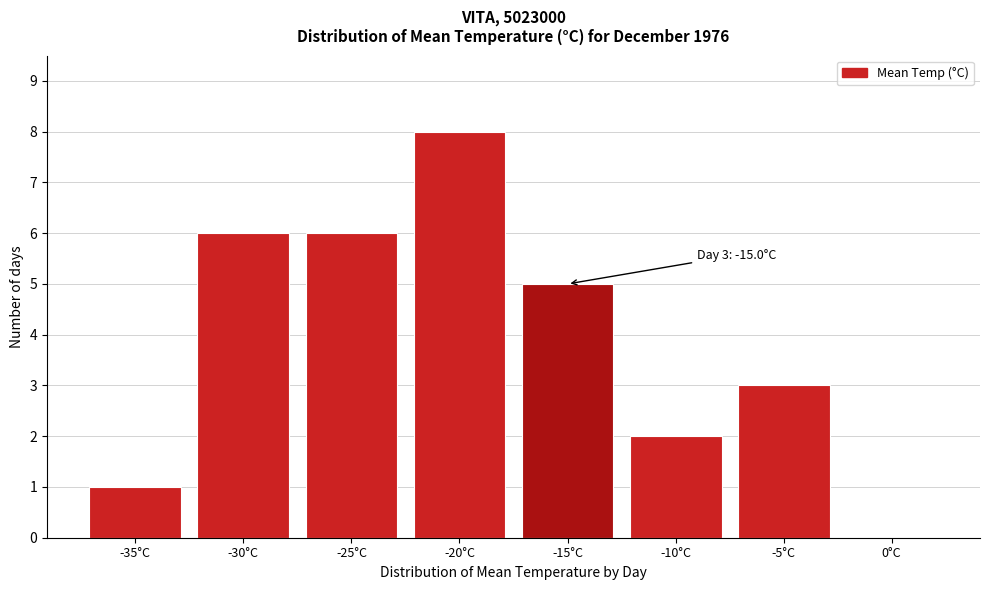

Reading right to left, transcribe all the data shown in this chart.

0°C=0	-5°C=3	-10°C=2	-15°C=5	-20°C=8	-25°C=6	-30°C=6	-35°C=1